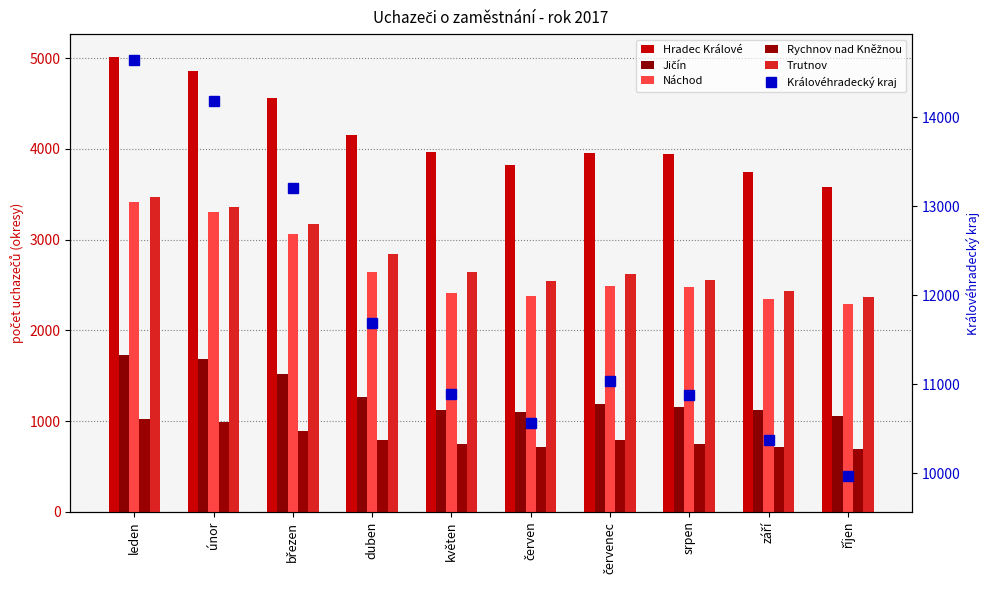

What is the value of the Jičín bar at the 3rd from the left?

1521